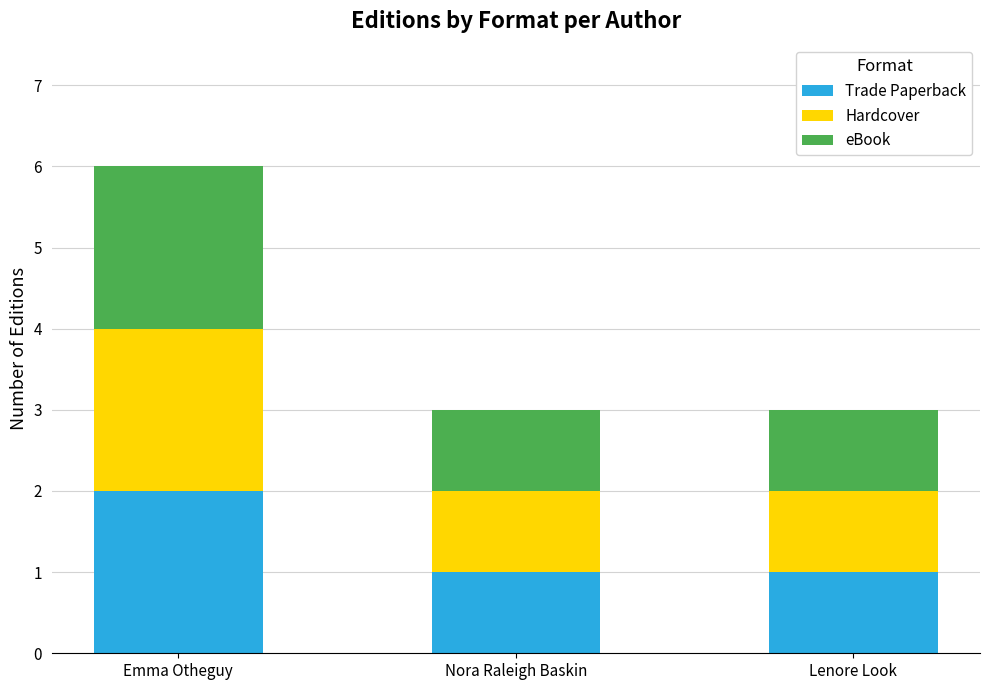

At which label does Trade Paperback reach its peak?

Emma Otheguy